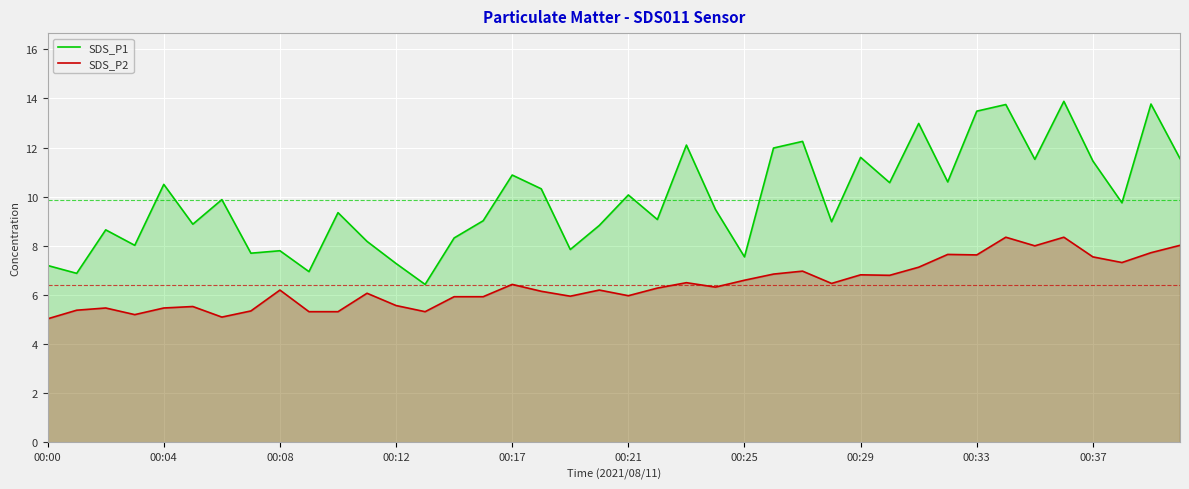

What is the minimum value for SDS_P2?

5.0